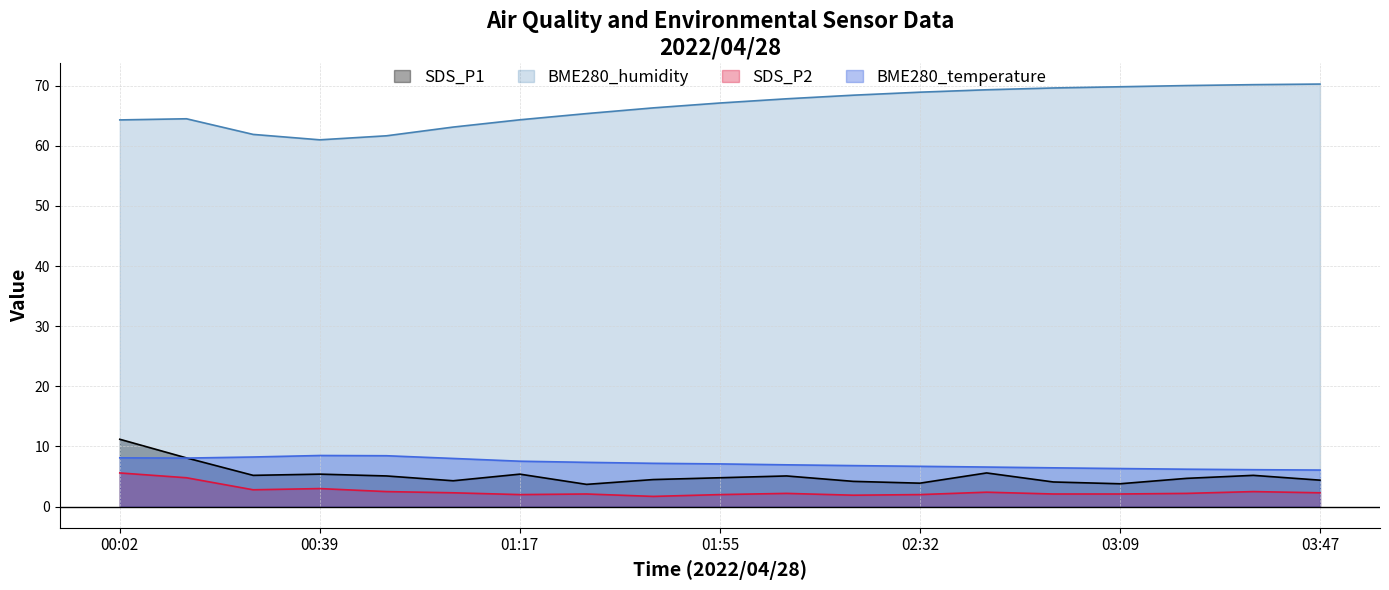

At BME280_temperature, list the series in order from smallest to largest.

SDS_P2, SDS_P1, BME280_temperature, BME280_humidity